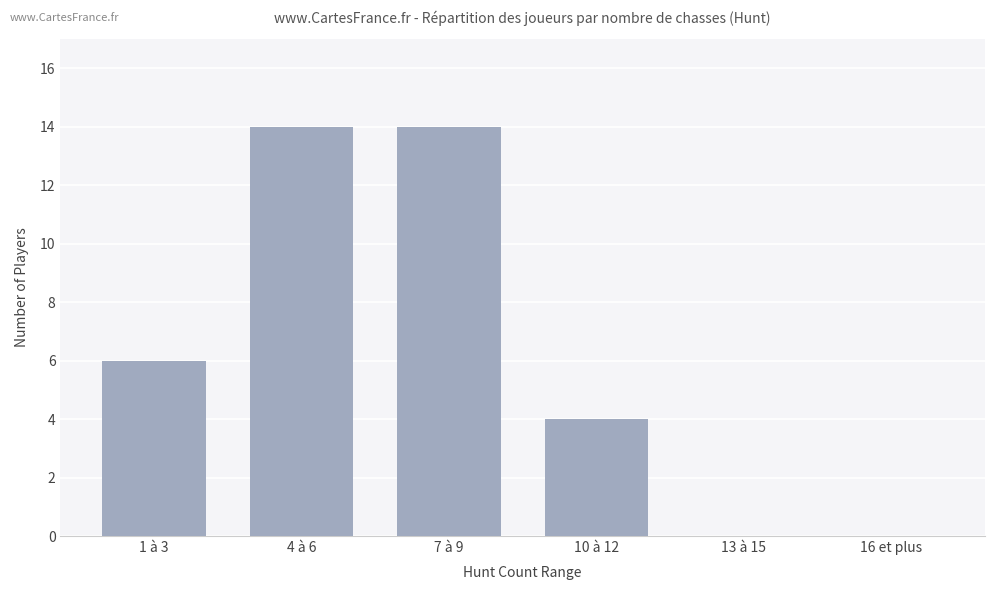

What is the sum of all values?

38